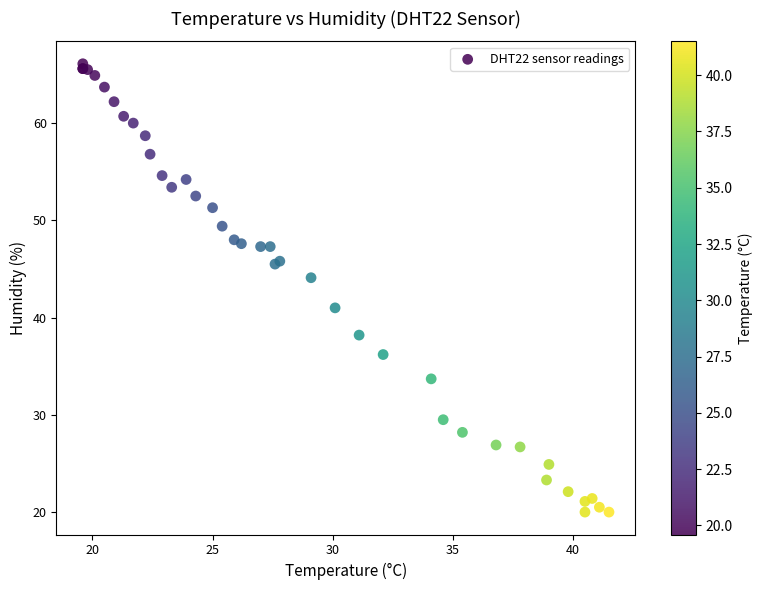

What Y value in the scatter plot is closest to 43?

44.1